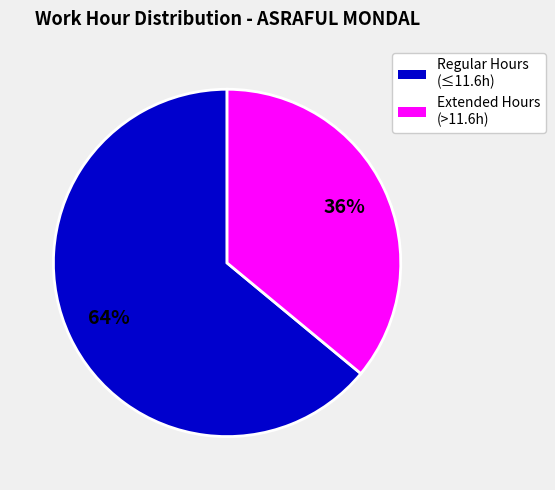

Does any single category account for the majority?

Yes